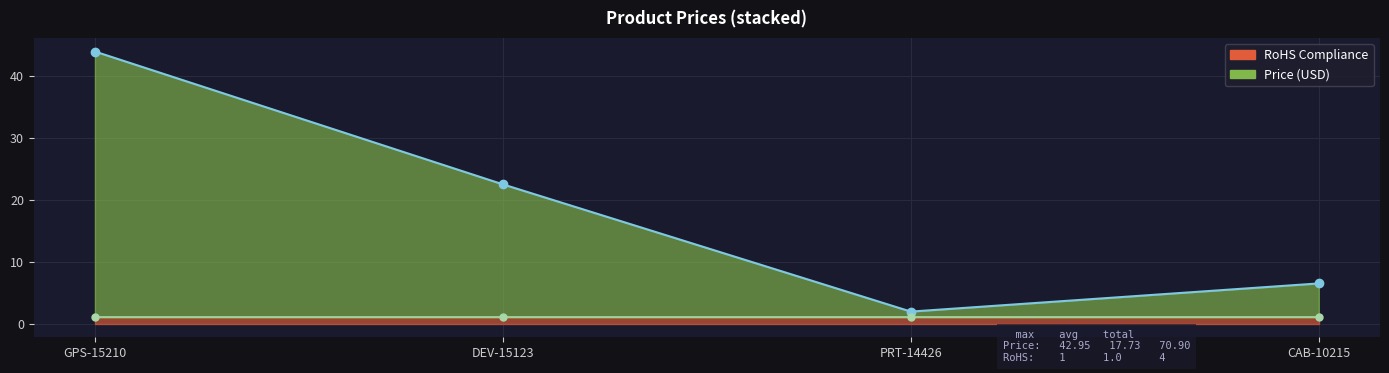

What is the approximate value at GPS-15210?

44.0